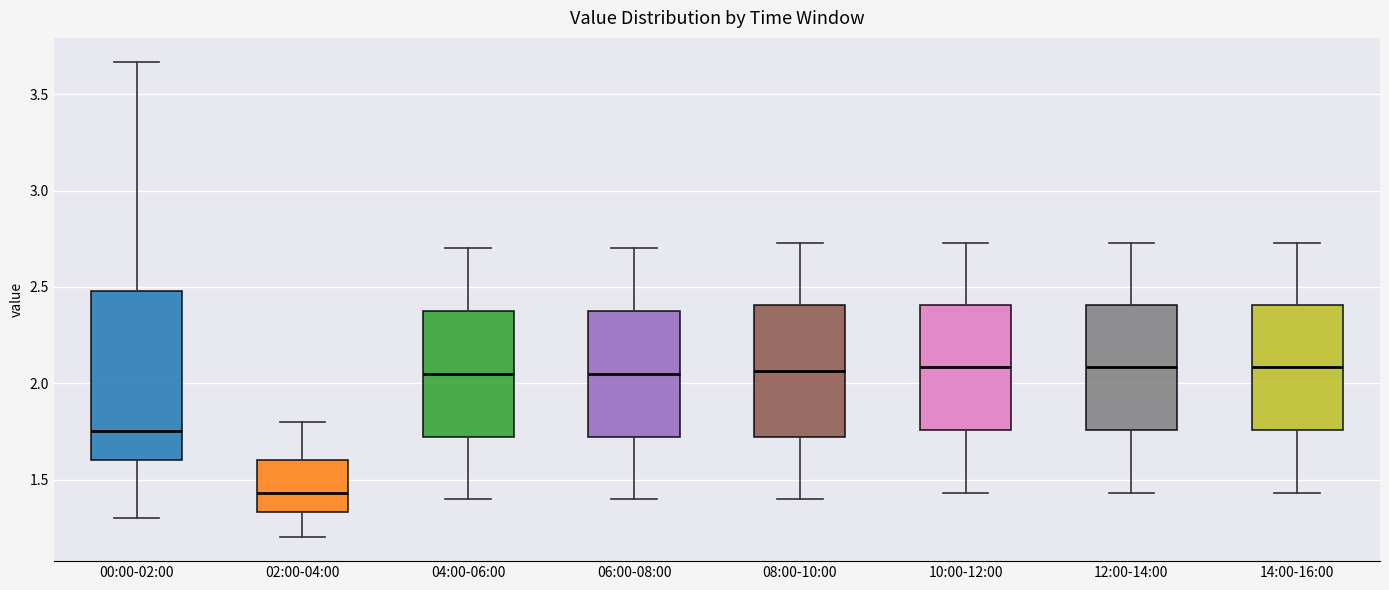

Reading left to right, read every box against the y-axis: the position of its median line, the range the box covers, and the ends of its whiskers. The values are not printed on the chart, so give them approximately, as read against the axis.

00:00-02:00: median 1.75, box 1.60 to 2.50, whiskers 1.30 to 3.65
02:00-04:00: median 1.45, box 1.35 to 1.60, whiskers 1.20 to 1.80
04:00-06:00: median 2.05, box 1.70 to 2.40, whiskers 1.40 to 2.70
06:00-08:00: median 2.05, box 1.70 to 2.40, whiskers 1.40 to 2.70
08:00-10:00: median 2.05, box 1.70 to 2.40, whiskers 1.40 to 2.75
10:00-12:00: median 2.10, box 1.75 to 2.40, whiskers 1.45 to 2.75
12:00-14:00: median 2.10, box 1.75 to 2.40, whiskers 1.45 to 2.75
14:00-16:00: median 2.10, box 1.75 to 2.40, whiskers 1.45 to 2.75